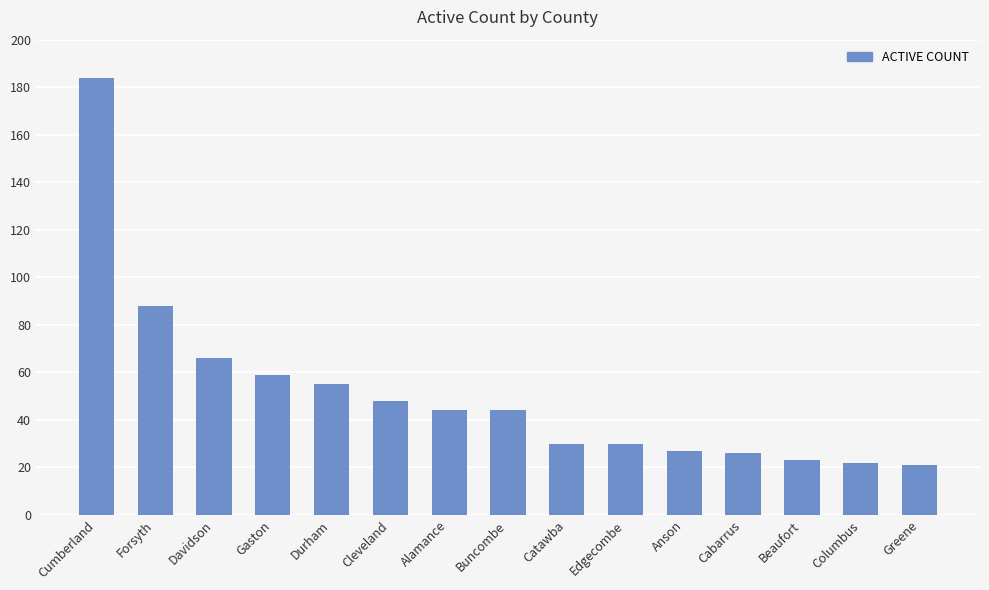

Reading left to right, list all the values displayed in this chart.

Cumberland=184	Forsyth=88	Davidson=66	Gaston=59	Durham=55	Cleveland=48	Alamance=44	Buncombe=44	Catawba=30	Edgecombe=30	Anson=27	Cabarrus=26	Beaufort=23	Columbus=22	Greene=21